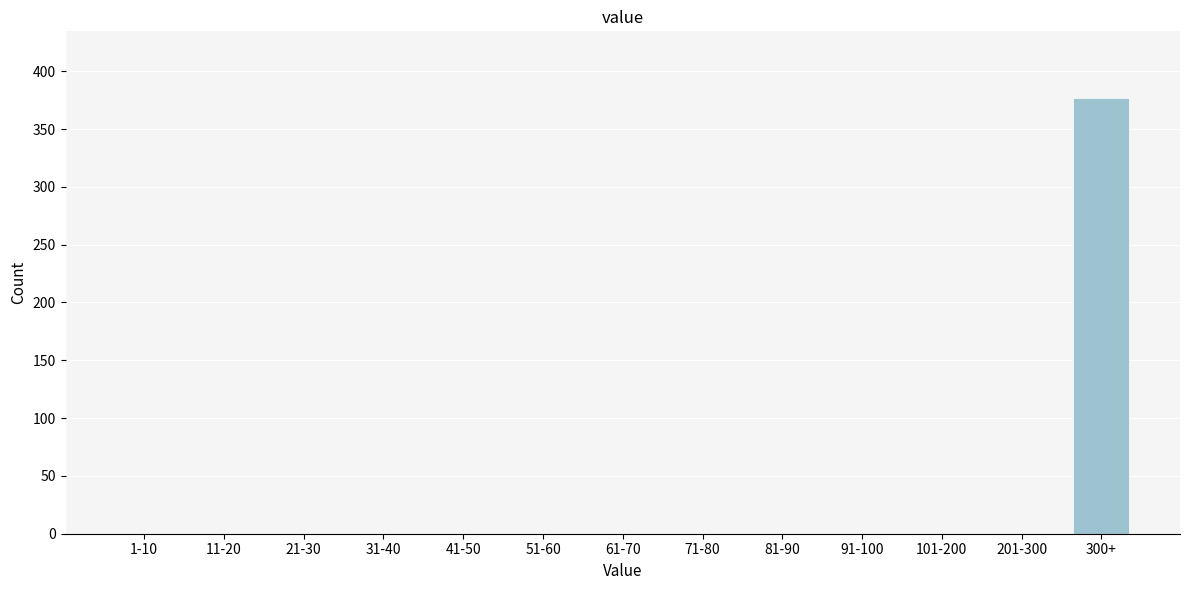

Reading left to right, transcribe all the data shown in this chart.

1-10=0	11-20=0	21-30=0	31-40=0	41-50=0	51-60=0	61-70=0	71-80=0	81-90=0	91-100=0	101-200=0	201-300=0	300+=377